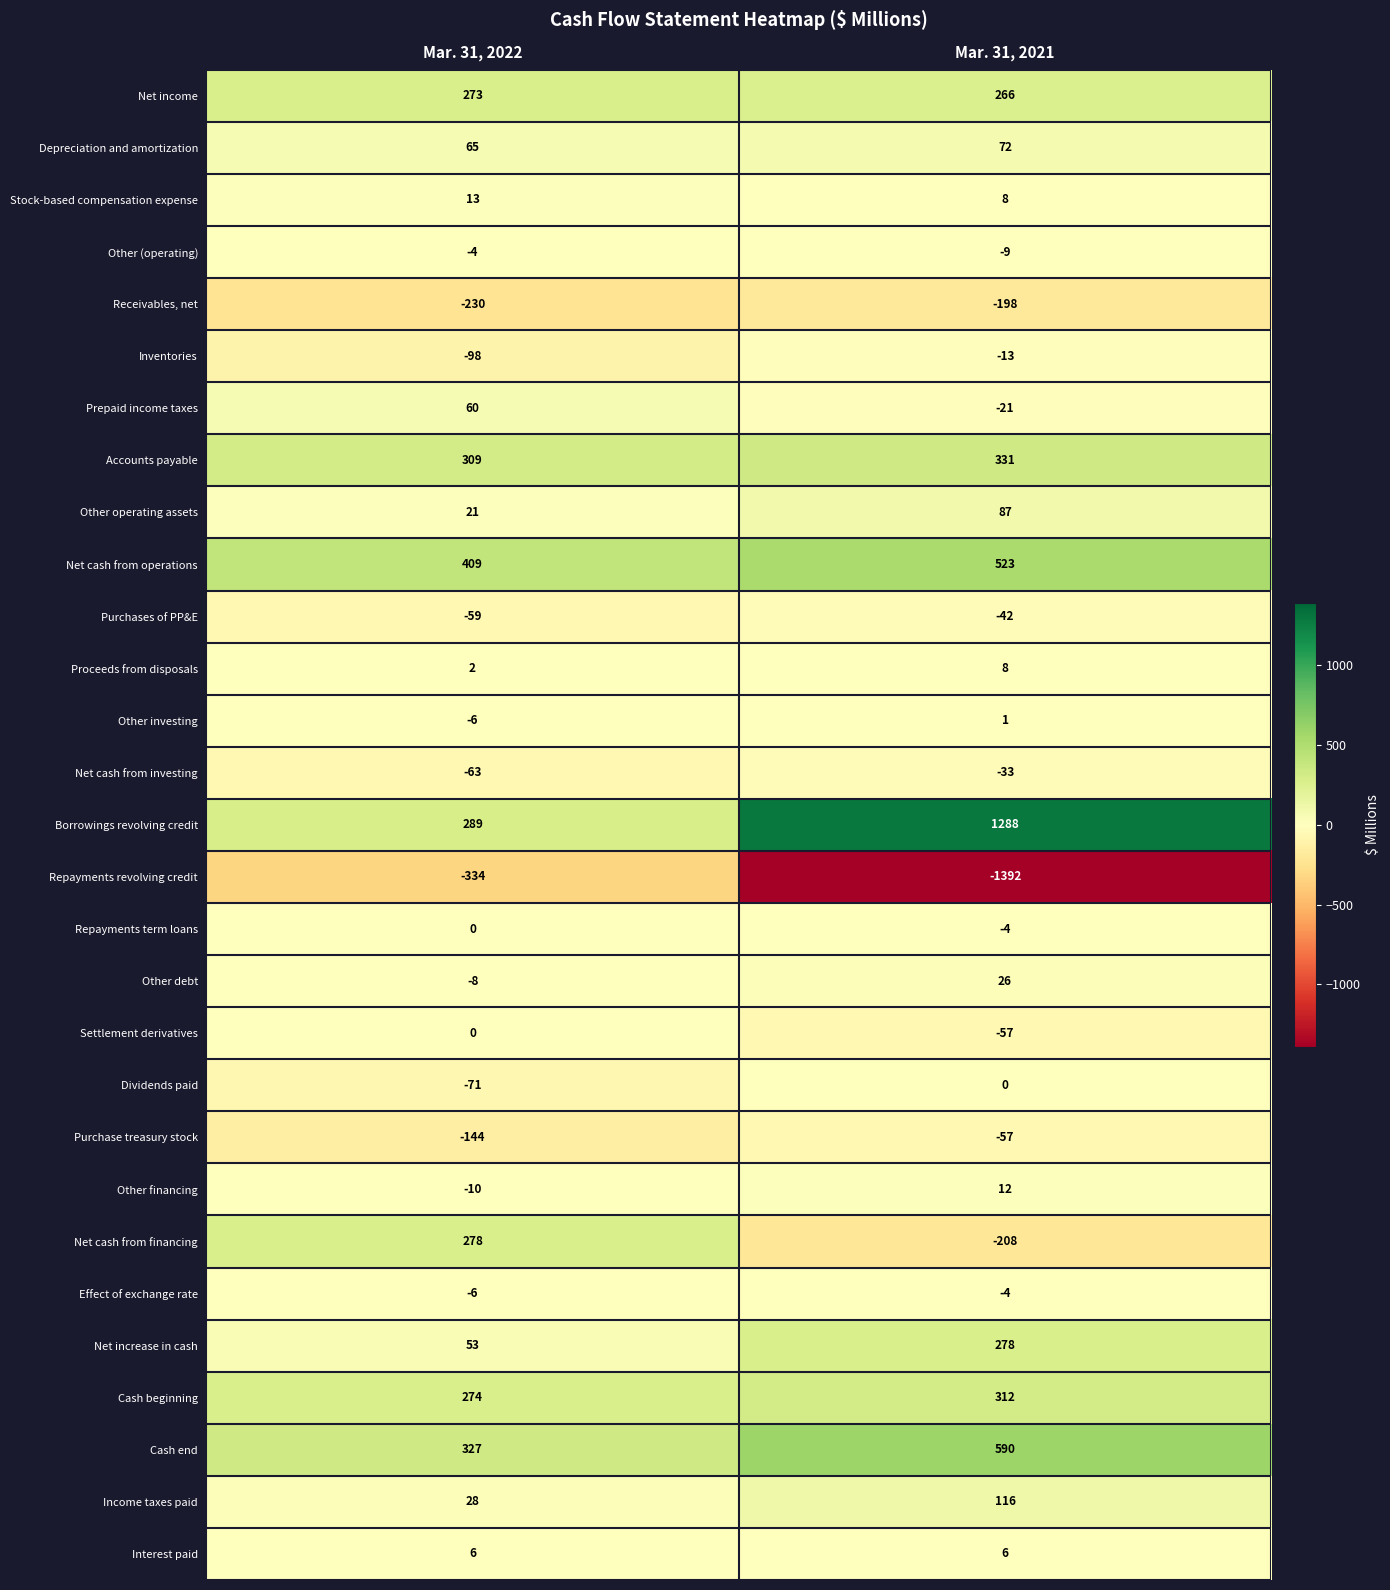

How many data points does each series have?

2